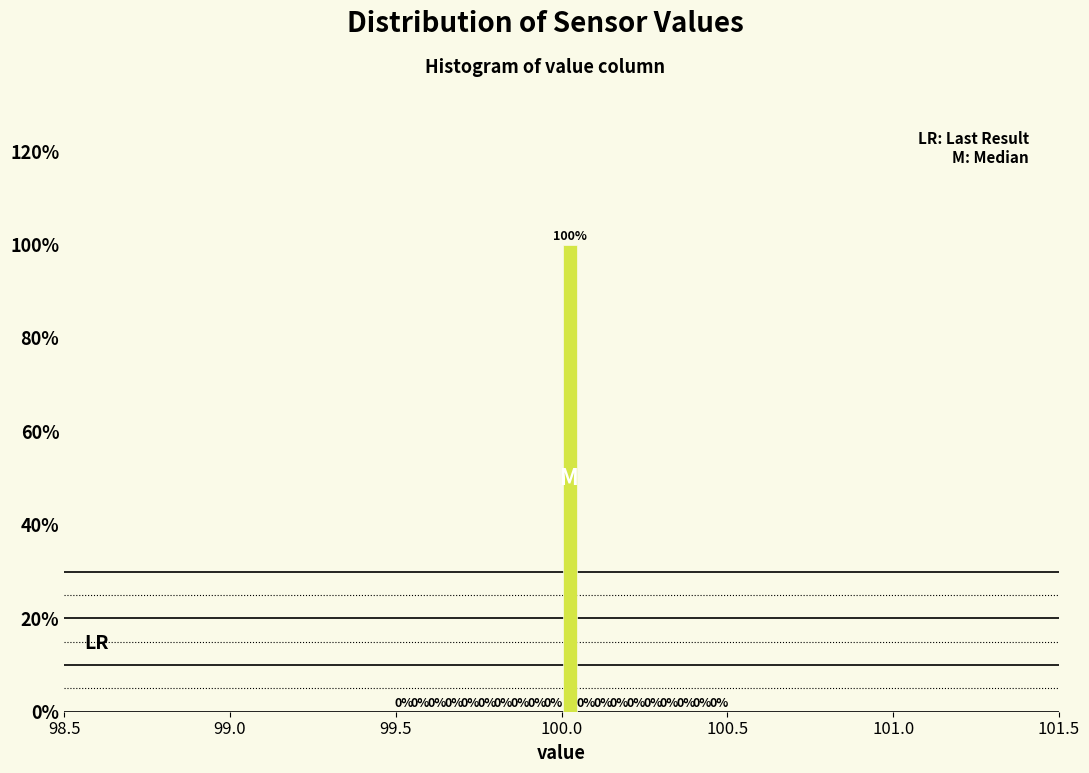

Around what value on the x-axis is the tallest bar? Give the approximate position of its centre, as read against the axis.

100.05